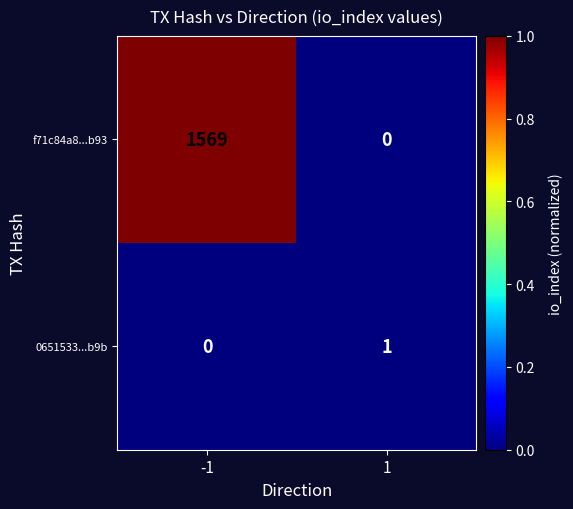

Which series has the widest spread of values?

f71c84a8...b93